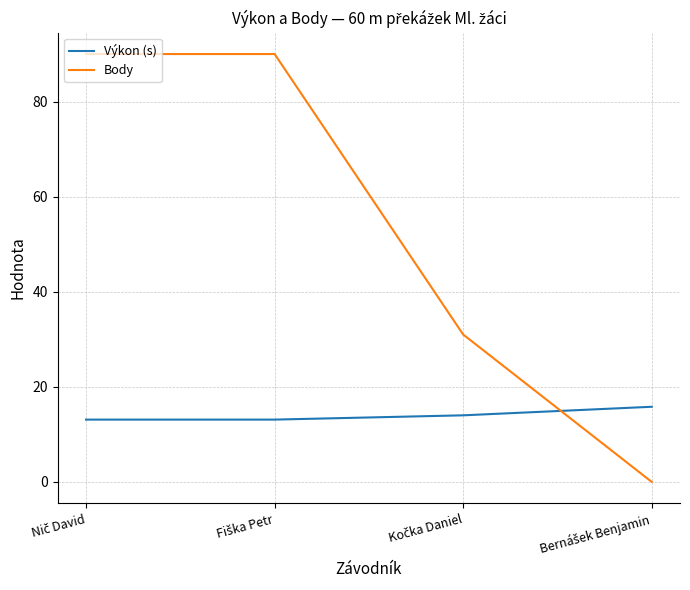

Which series has the largest total across all categories?

Body